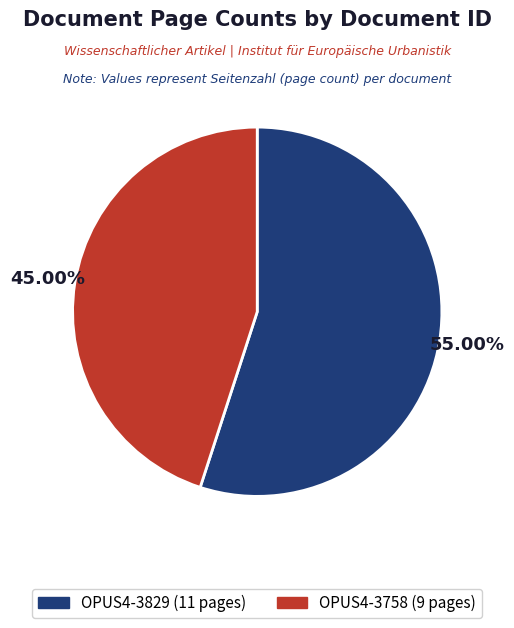

Count the number of slices in the pie.

2